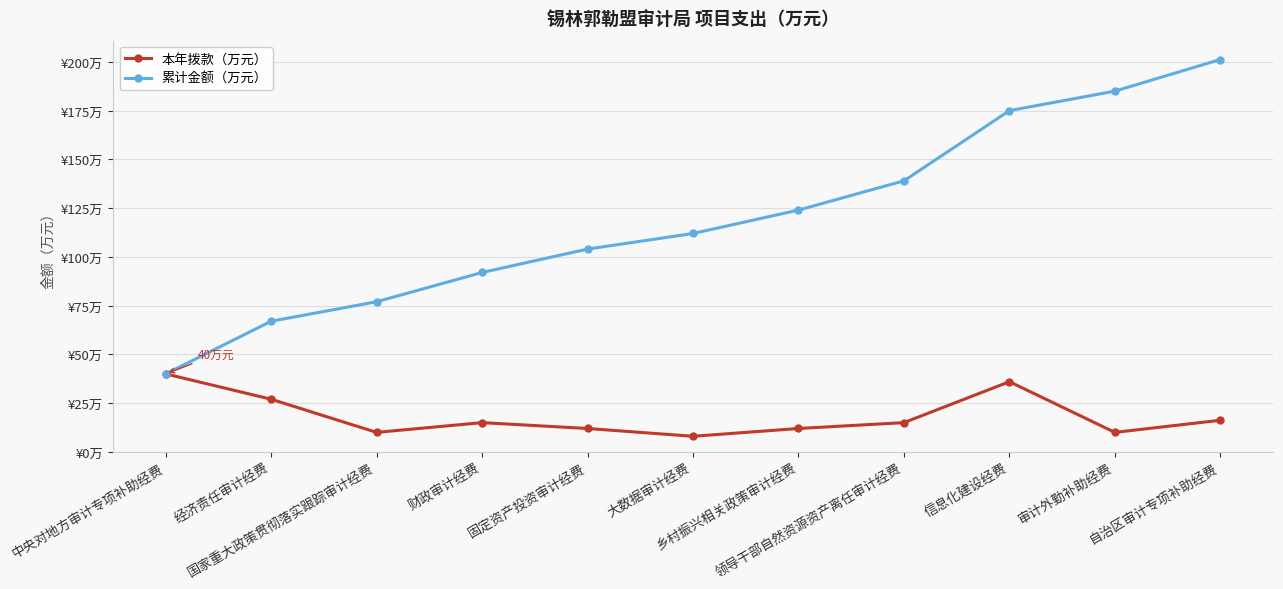

What are all the series names shown in the legend?

本年拨款（万元）, 累计金额（万元）